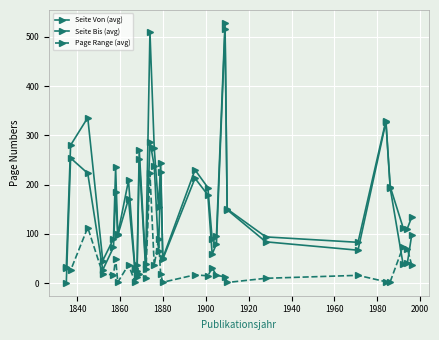

What is the value of the Page Range (avg) point at the 6th from the left?

50.0